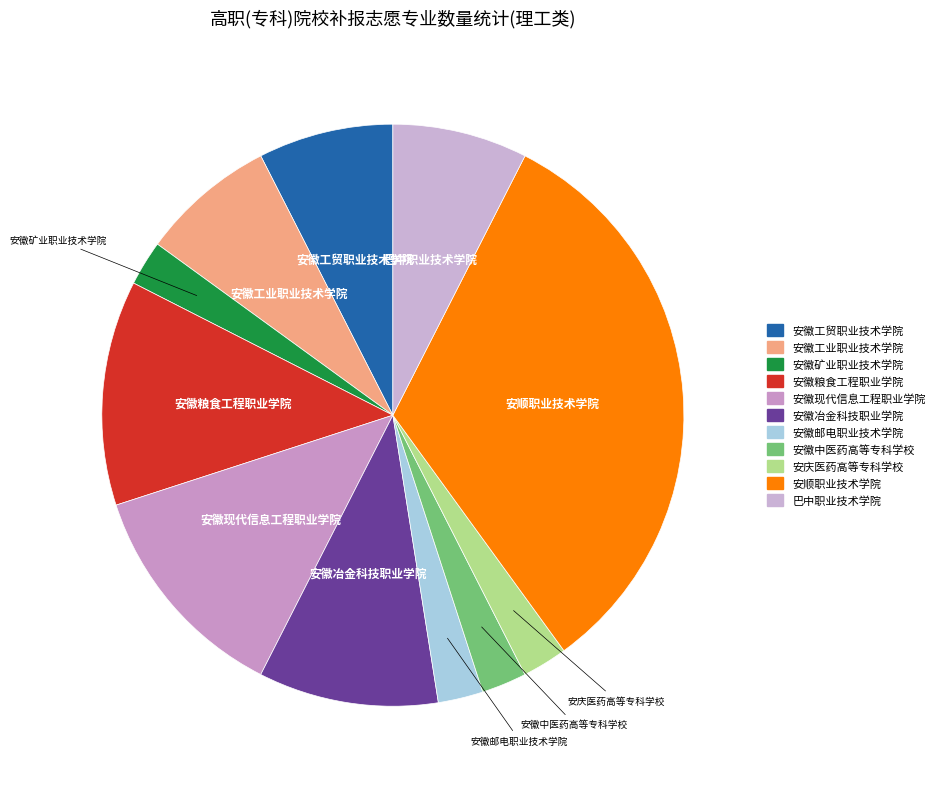

Is there any slice that represents more than half of the pie?

No